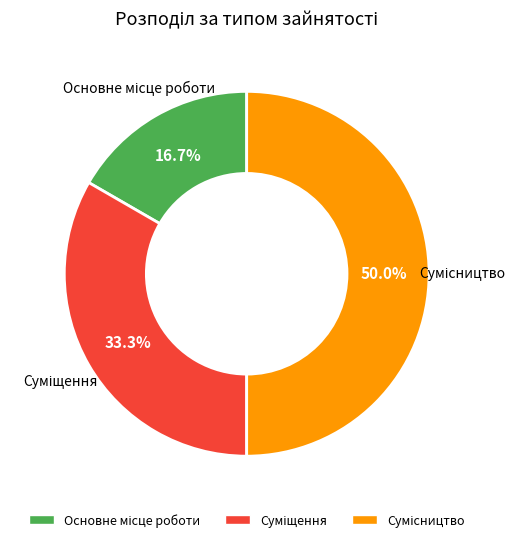

Which slice is the smallest?

Основне місце роботи